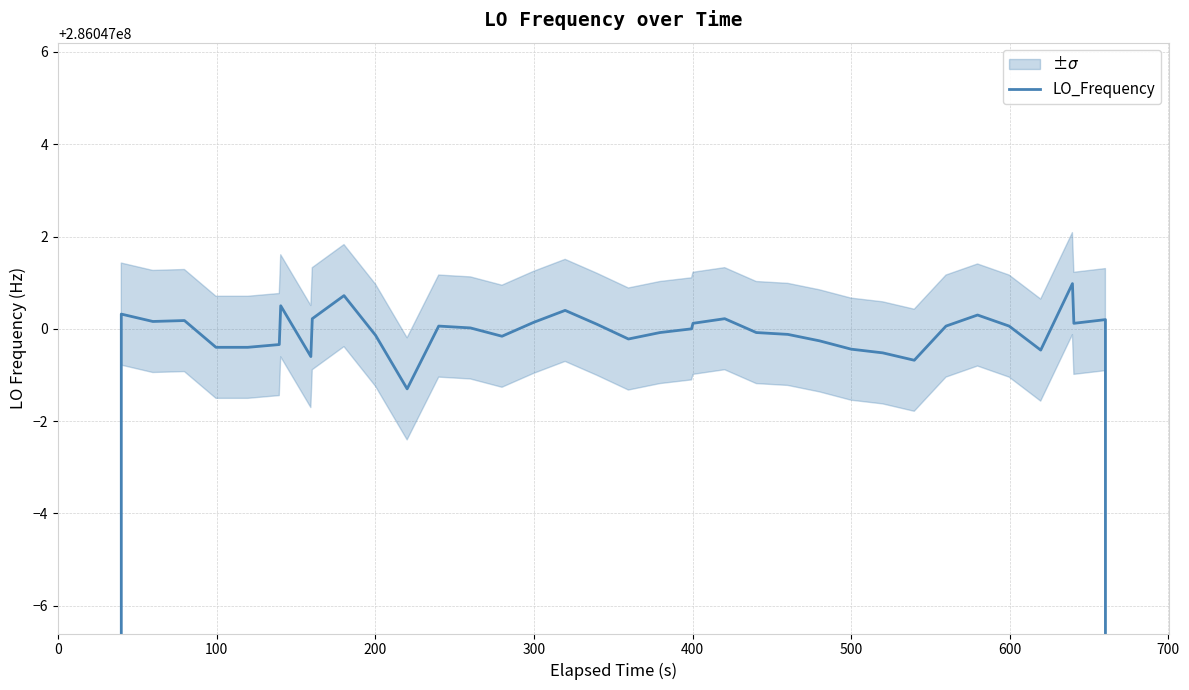

What is the sum of all values?

11098623599.9